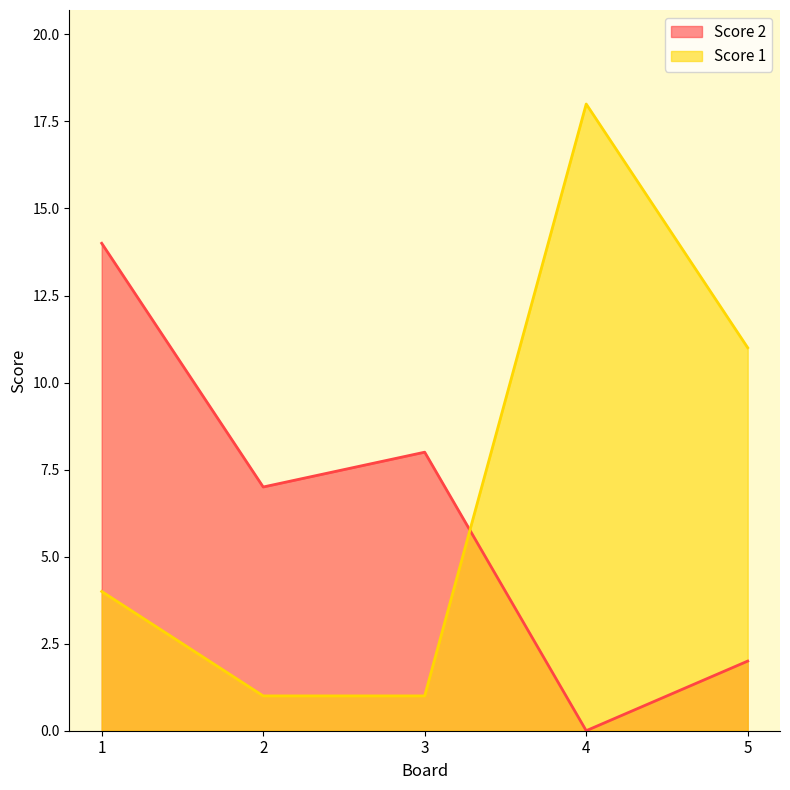

What value does the Score 1 series have at 5, to the nearest 10?

10